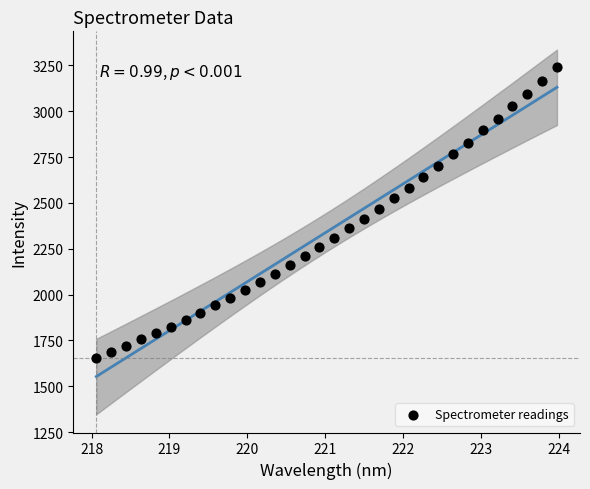

What is the range of X values (max minus min)?

5.9